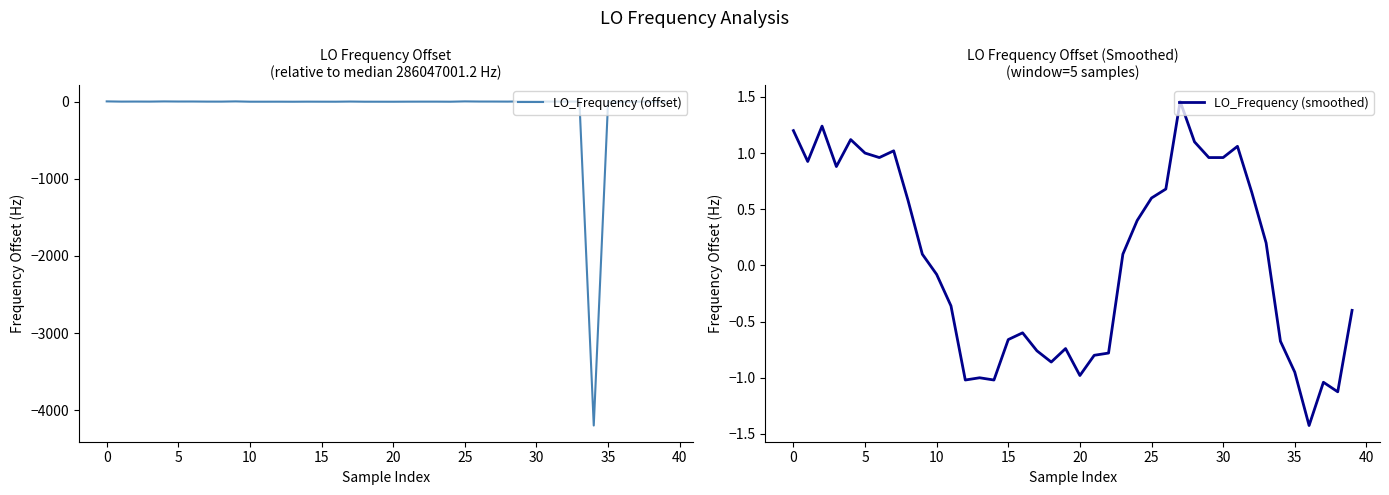

What is the value of the LO_Frequency (smoothed) point at the 1st from the left?

1.2